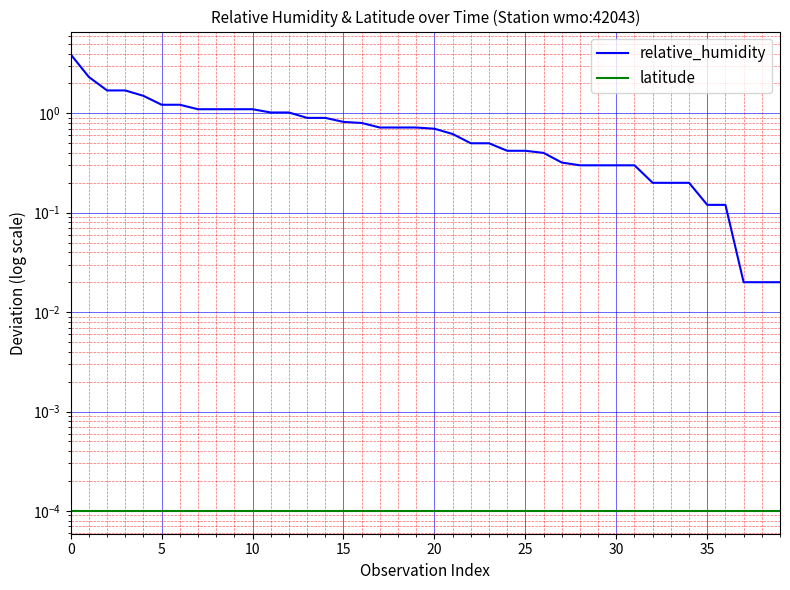

Which series has the largest total across all categories?

relative_humidity